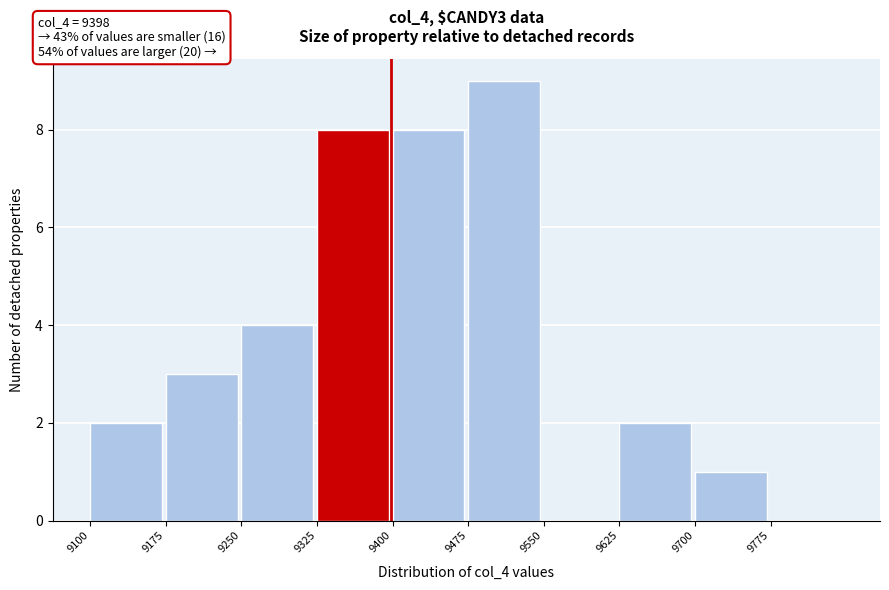

Over which range of the x-axis is the bar tallest?

9475 to 9550